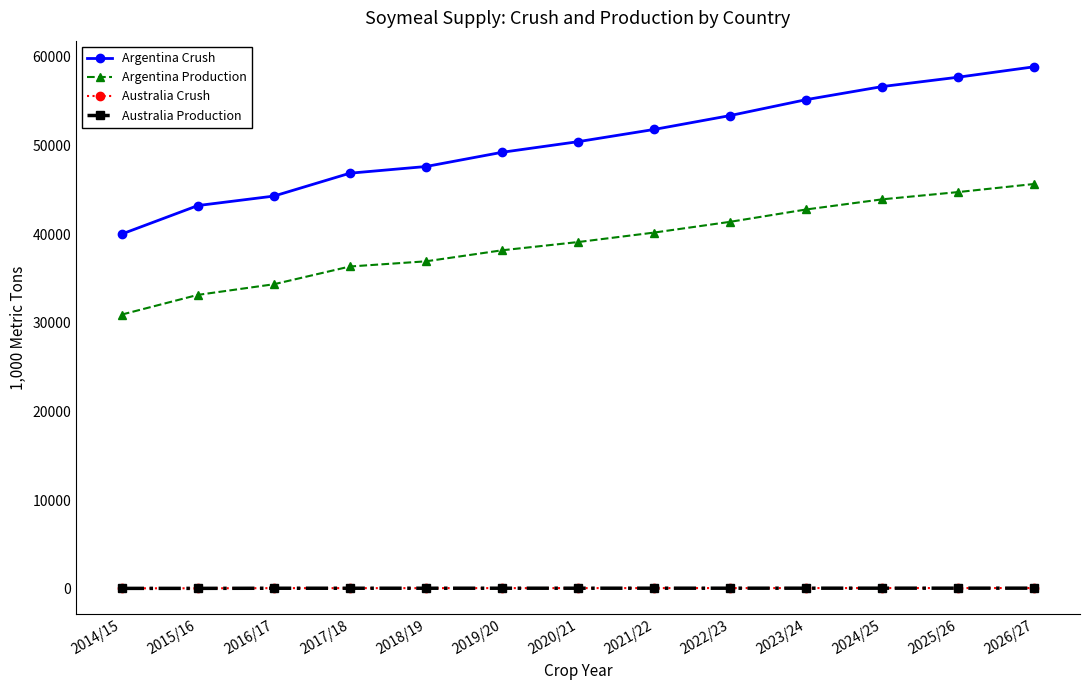

How many values in the Argentina Production series are below 39112?

6